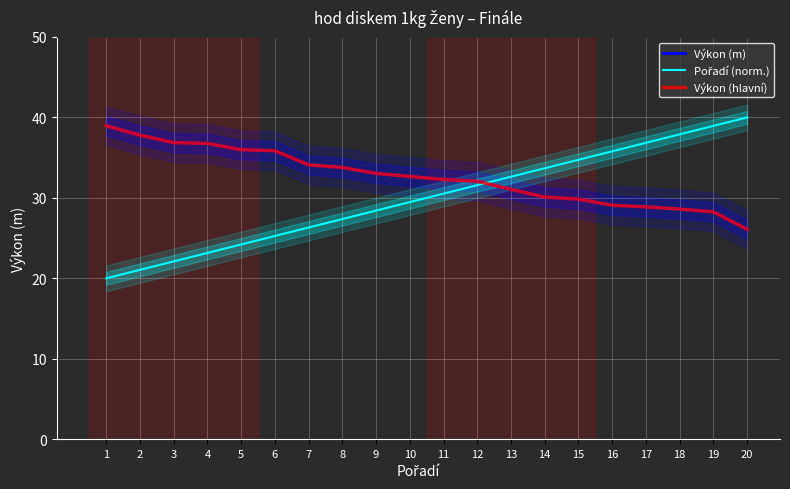

What value does the Výkon (m) series have at 9?

33.0